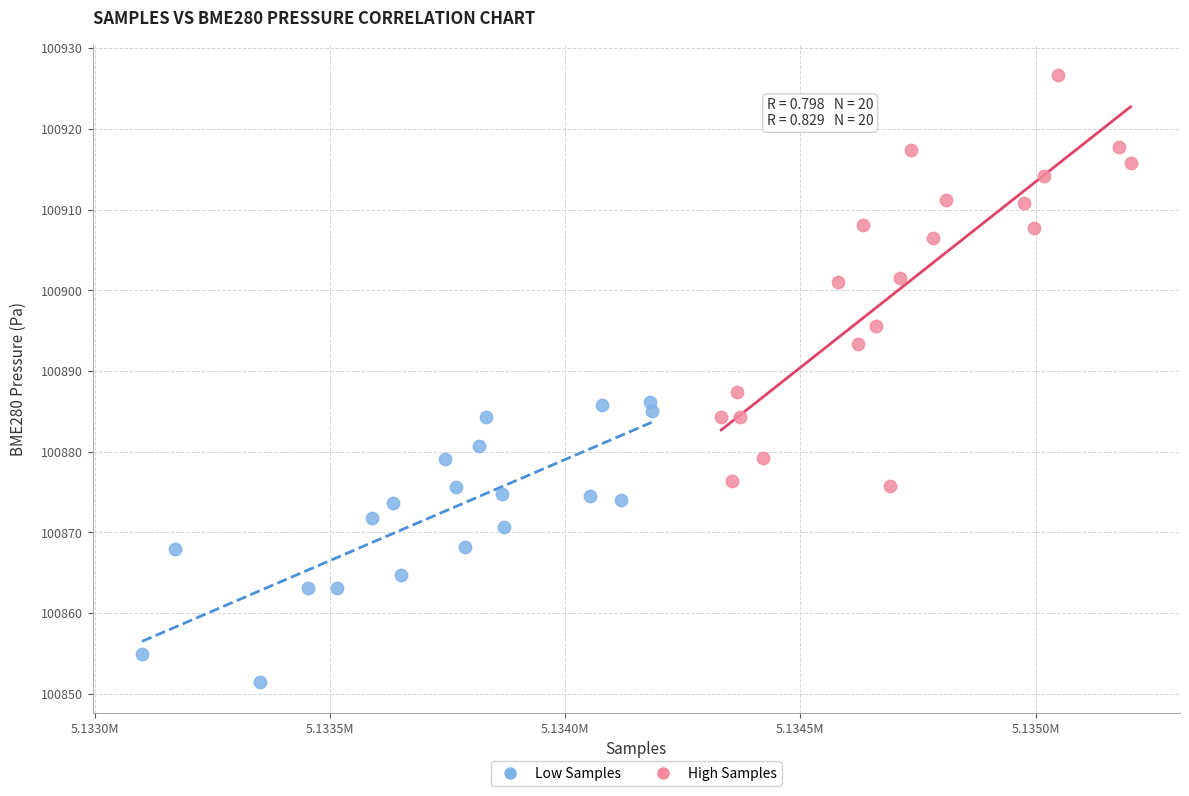

Which series reaches the maximum Y coordinate?

High Samples